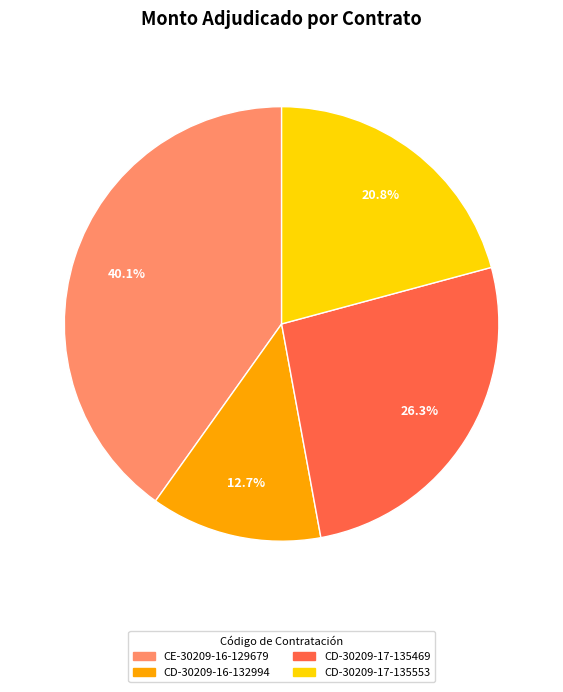

Rank the categories by value from highest to lowest.

CE-30209-16-129679, CD-30209-17-135469, CD-30209-17-135553, CD-30209-16-132994